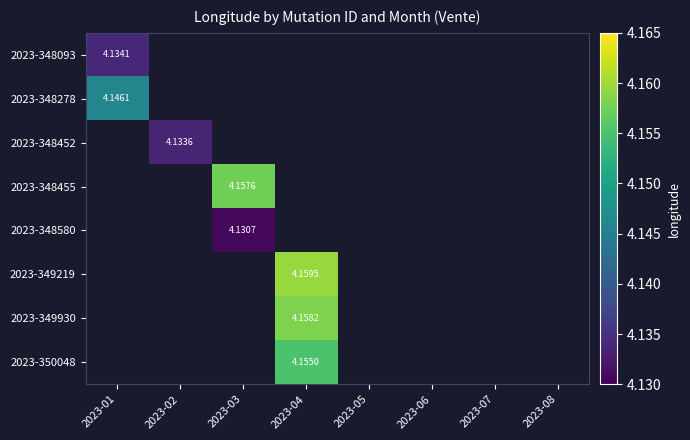

Which category has the highest value in the 2023-348093 series?

2023-01